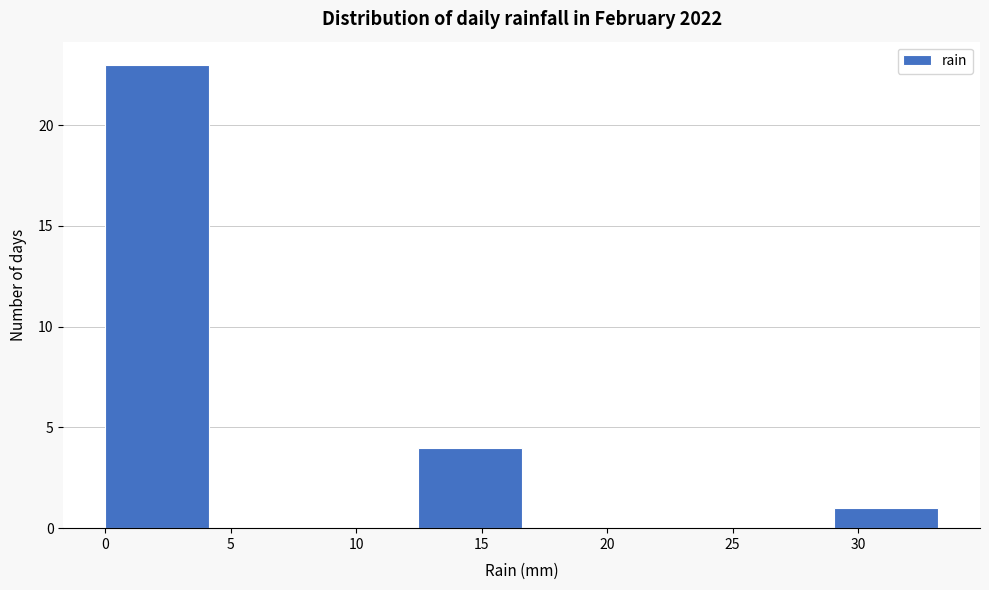

Reading left to right, list every bar in this chart as the range it spans on the x-axis followed by its height. Neither the bar edges nor the heights are printed on the chart, so give them approximately, as read against the axes.

0.00 to 4.15: 23
4.15 to 8.30: 0
8.30 to 12.45: 0
12.45 to 16.60: 4
16.60 to 20.75: 0
20.75 to 24.90: 0
24.90 to 29.05: 0
29.05 to 33.20: 1